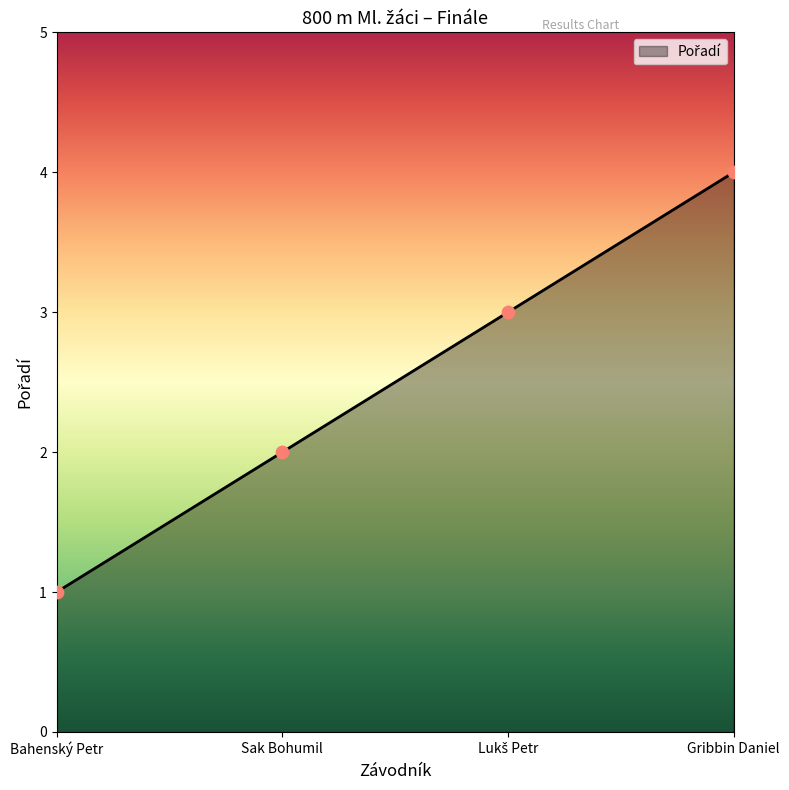

Which has a higher value, Sak Bohumil or Bahenský Petr?

Sak Bohumil